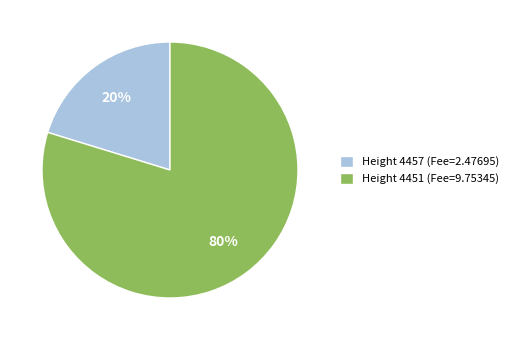

Which slice represents more than half of the pie?

Height 4451 (Fee=9.75345)